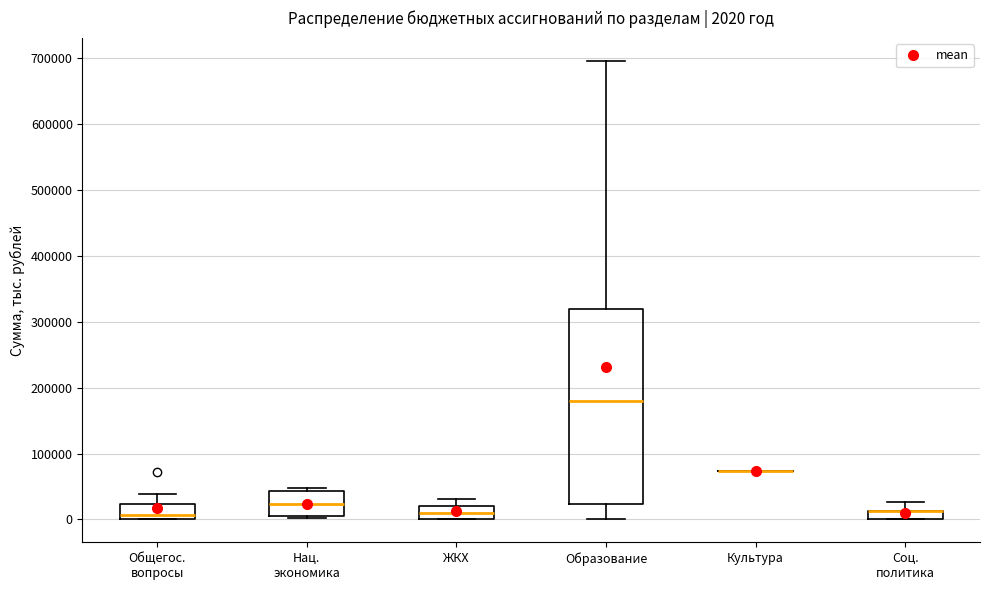

Which box is the tallest, from its lower edge to its upper edge?

Образование